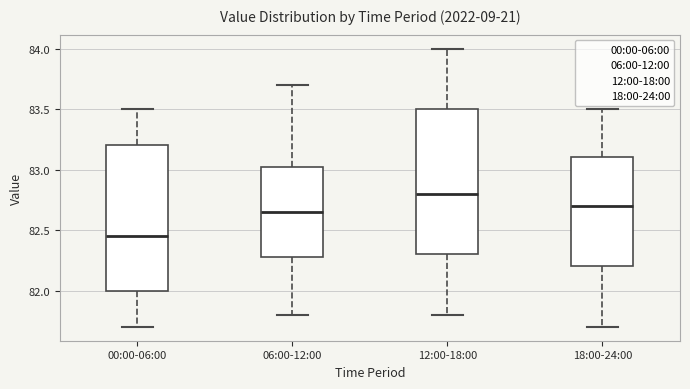

Which box has the highest median line?

12:00-18:00